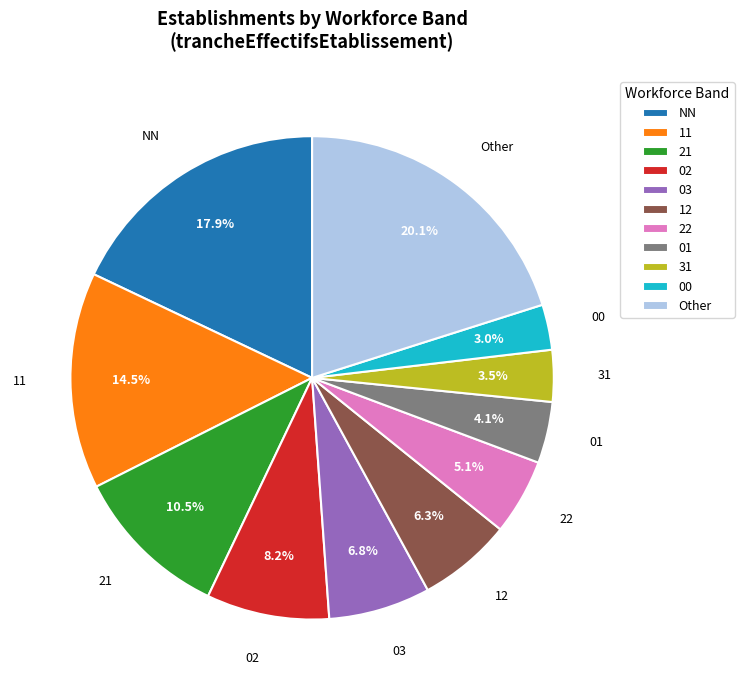

To the nearest percent, what is the difference between the 00 and 02 slice percentages?

5%